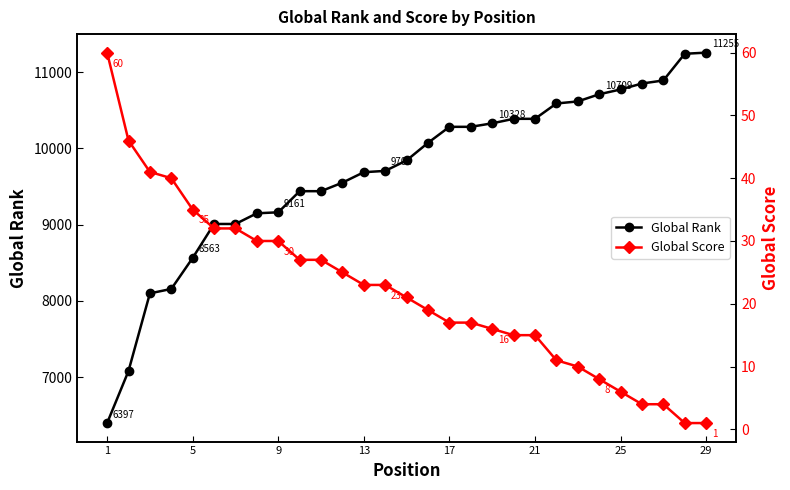

Does the chart display data point markers on the line(s)?

Yes